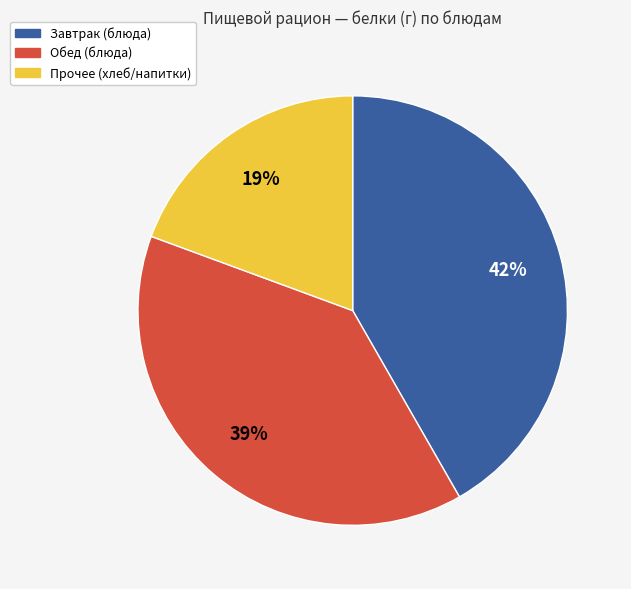

To the nearest percent, what is the average slice percentage?

33%